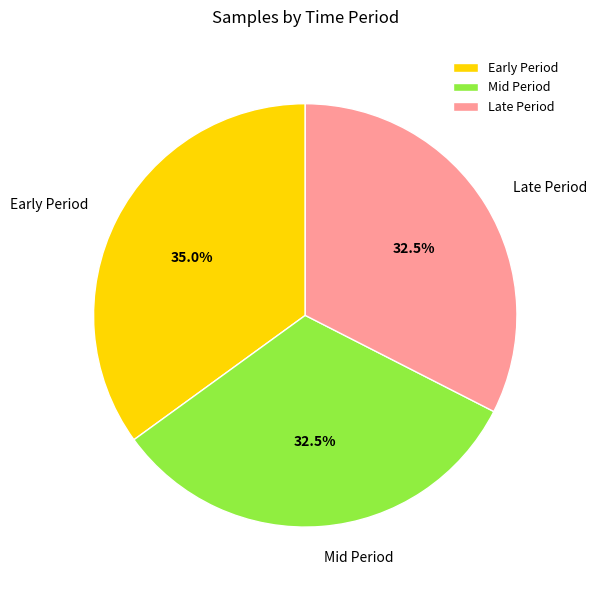

How much of the chart is everything except Late Period?

67.5%